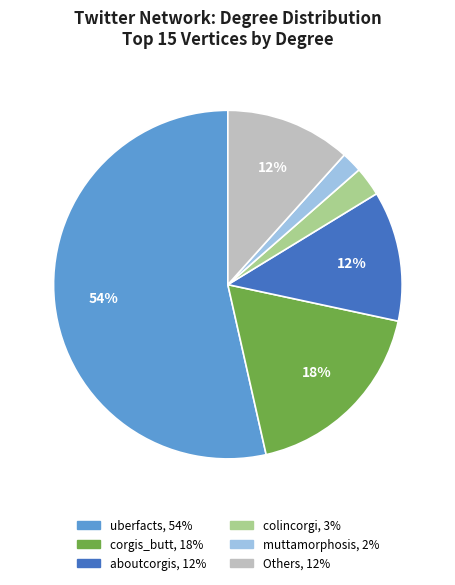

Is there a majority slice in this chart?

Yes